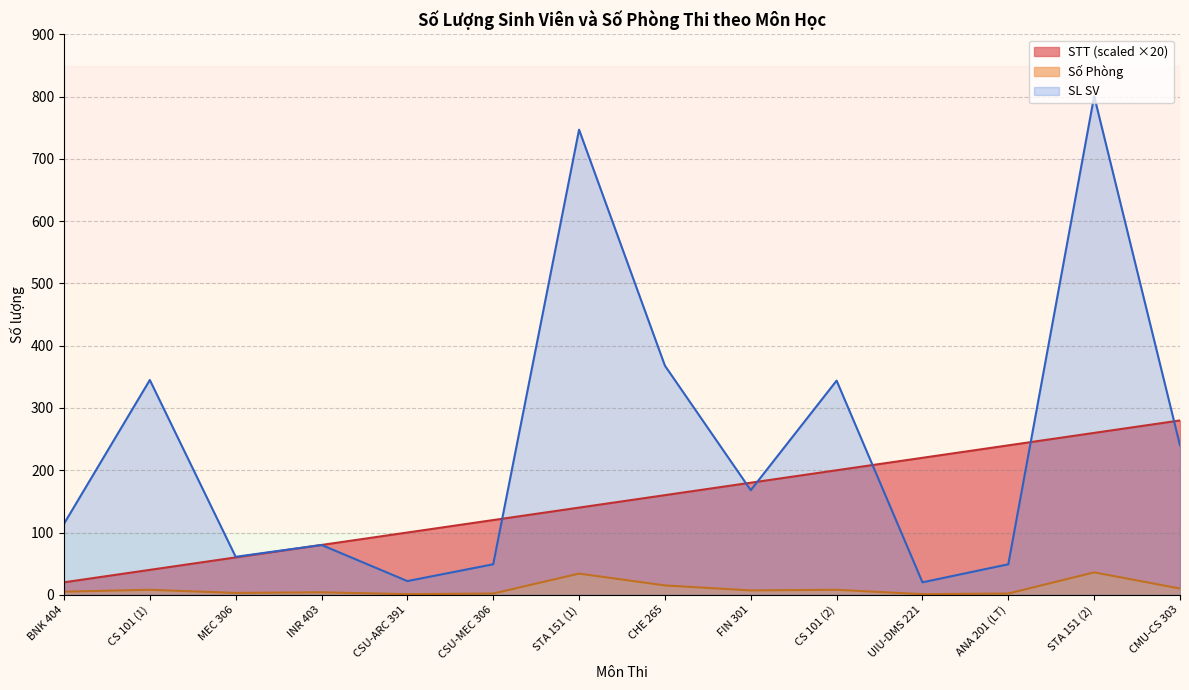

The value of Số Phòng at CHE 265 is 15. True or false?

True